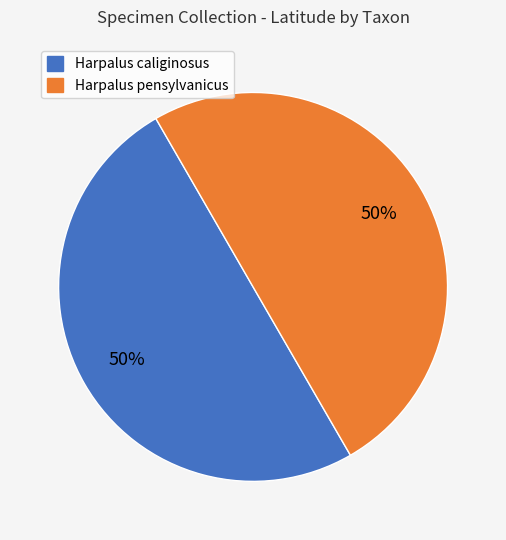

To the nearest percent, what is the average slice percentage?

50%